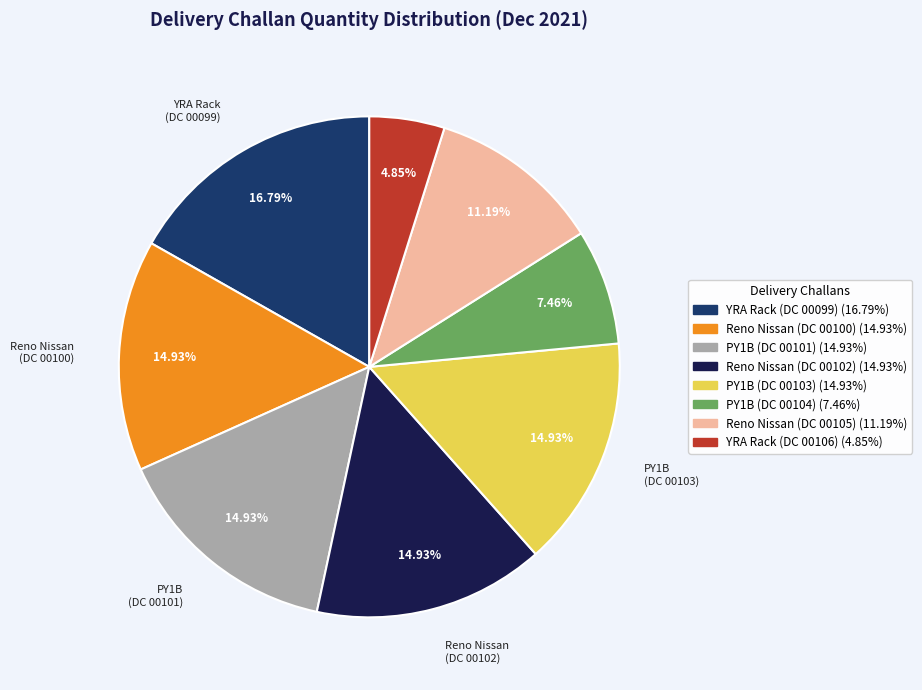

How many segments does this pie chart have?

8